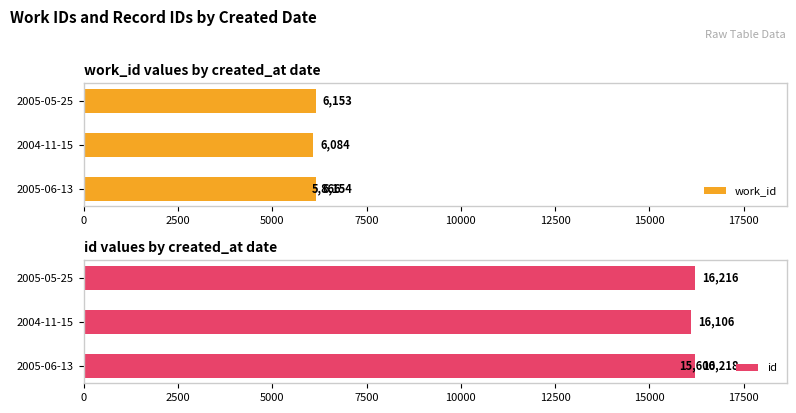

True or false: work_id has a value of 3753 at 0.

False